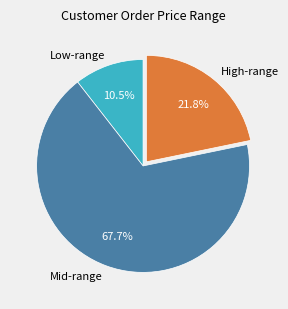

What percentage do High-range and Mid-range together represent?

89.5%